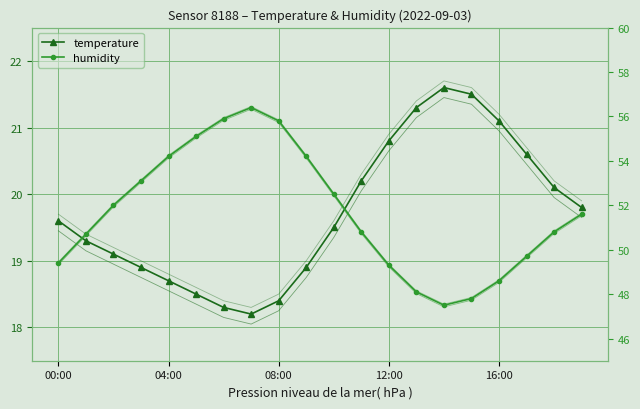

What position from the left is 10?

11